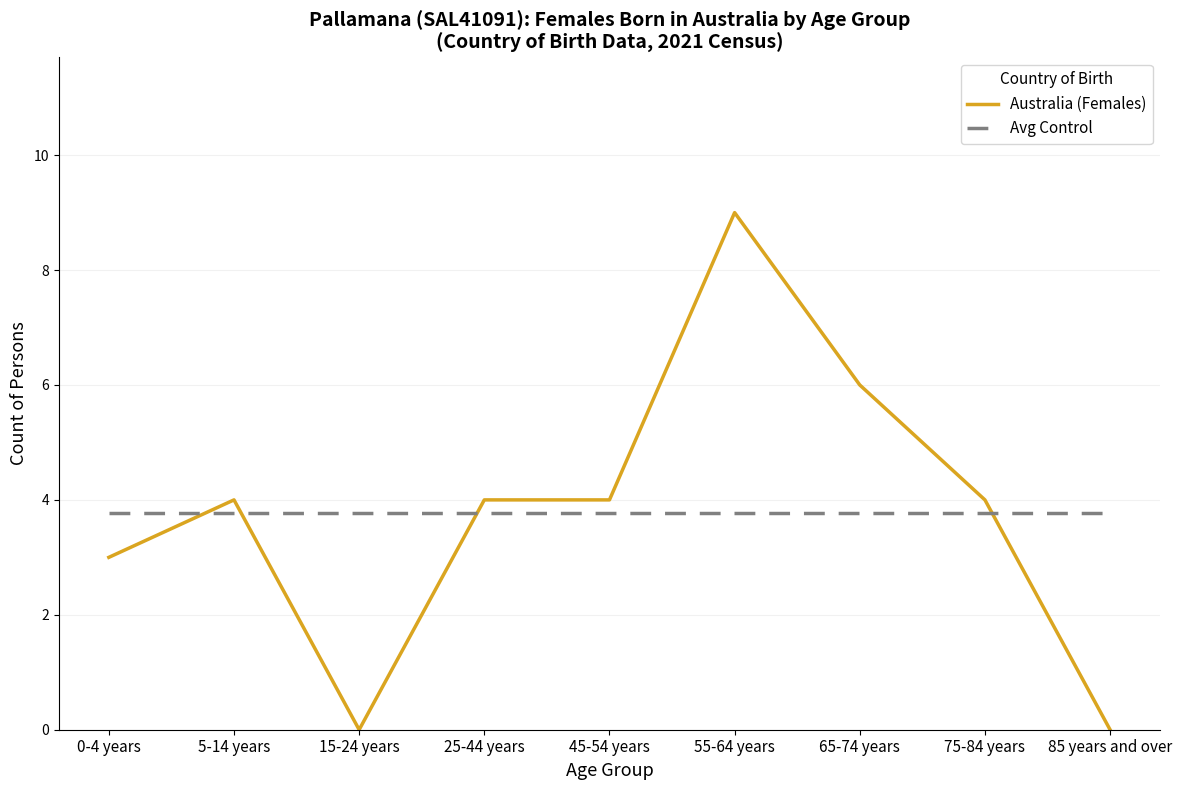

Where is the first local maximum for Australia (Females)?

5-14 years